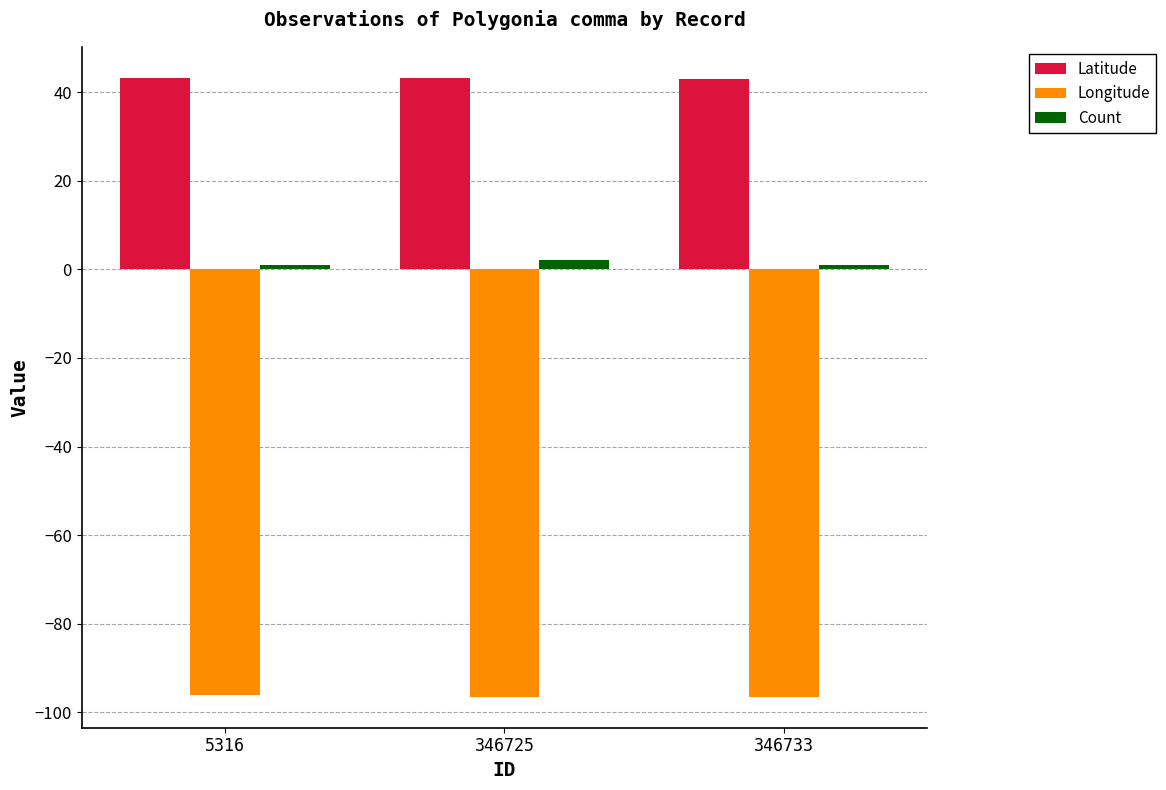

What is the smallest value displayed?

-96.5